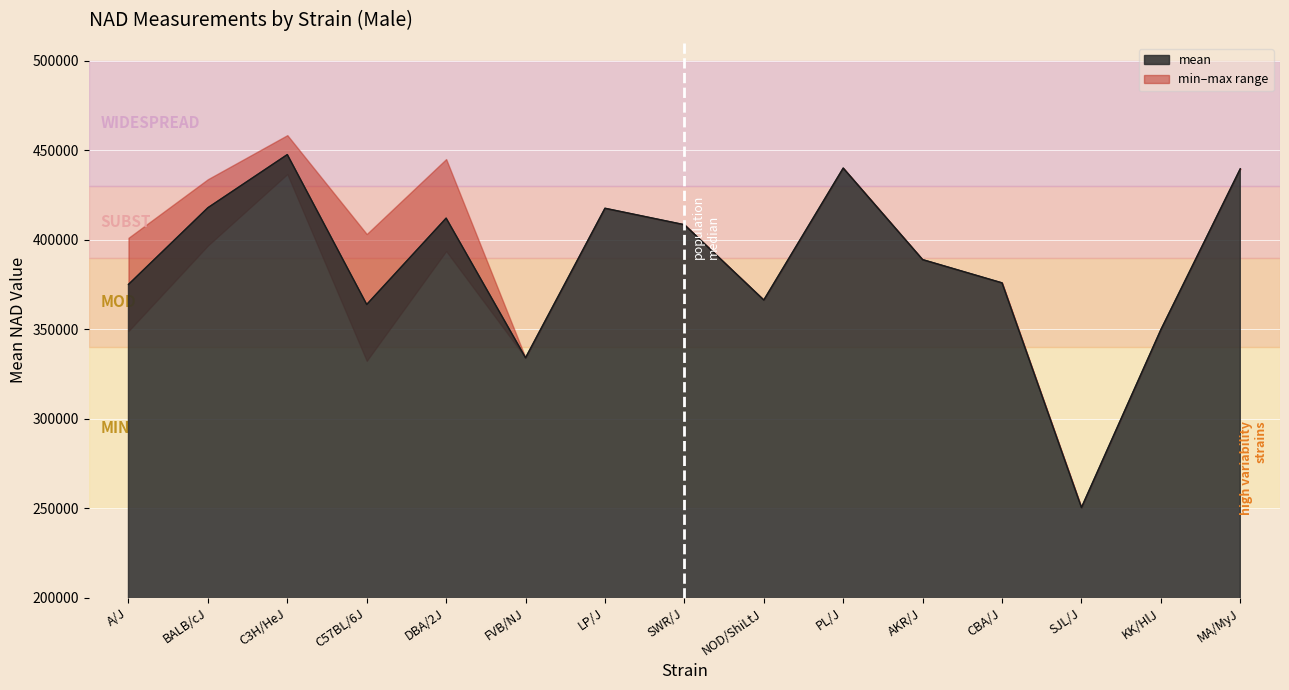

Is it true that sd equals 22413 at PL/J?

False